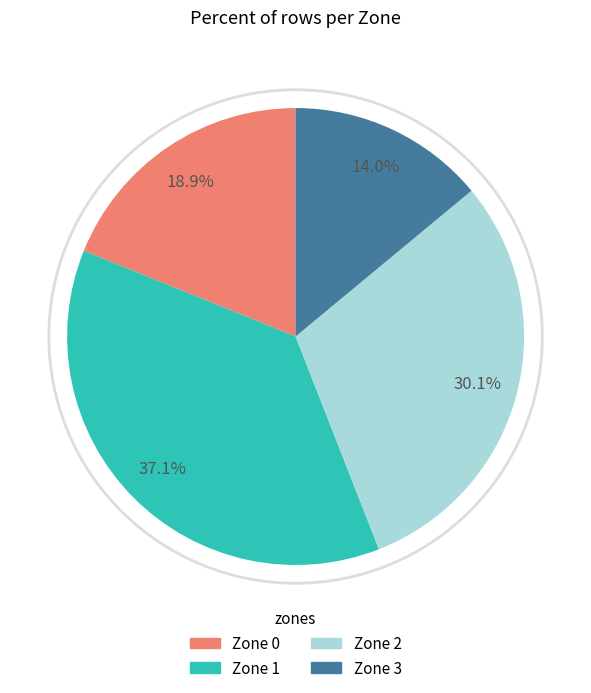

Is there any slice that represents more than half of the pie?

No